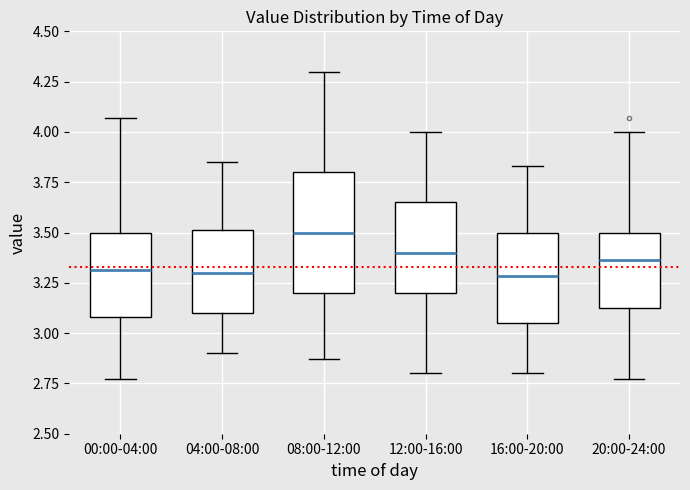

Reading left to right, transcribe this box plot: for each box, give where its median line is, the range the box spans, and where its two whiskers end, as read against the y-axis. The values are not printed on the chart, so give them approximately, as read against the axis.

00:00-04:00: median 3.30, box 3.10 to 3.50, whiskers 2.75 to 4.05
04:00-08:00: median 3.30, box 3.10 to 3.50, whiskers 2.90 to 3.85
08:00-12:00: median 3.50, box 3.20 to 3.80, whiskers 2.85 to 4.30
12:00-16:00: median 3.40, box 3.20 to 3.65, whiskers 2.80 to 4.00
16:00-20:00: median 3.30, box 3.05 to 3.50, whiskers 2.80 to 3.85
20:00-24:00: median 3.35, box 3.10 to 3.50, whiskers 2.75 to 4.00